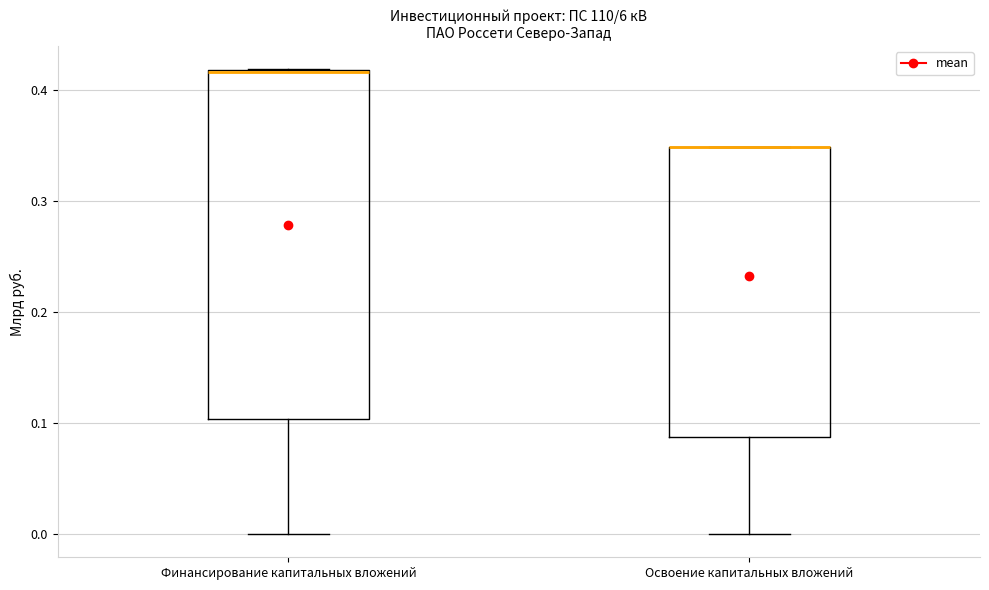

Reading left to right, transcribe this box plot: for each box, give where its median line is, the range the box spans, and where its two whiskers end, as read against the y-axis. The values are not printed on the chart, so give them approximately, as read against the axis.

Финансирование капитальных вложений: median 0.42 (drawn on the box's upper edge), box 0.10 to 0.42, whiskers 0.00 to 0.42
Освоение капитальных вложений: median 0.35 (drawn on the box's upper edge), box 0.09 to 0.35, whiskers 0.00 to 0.35